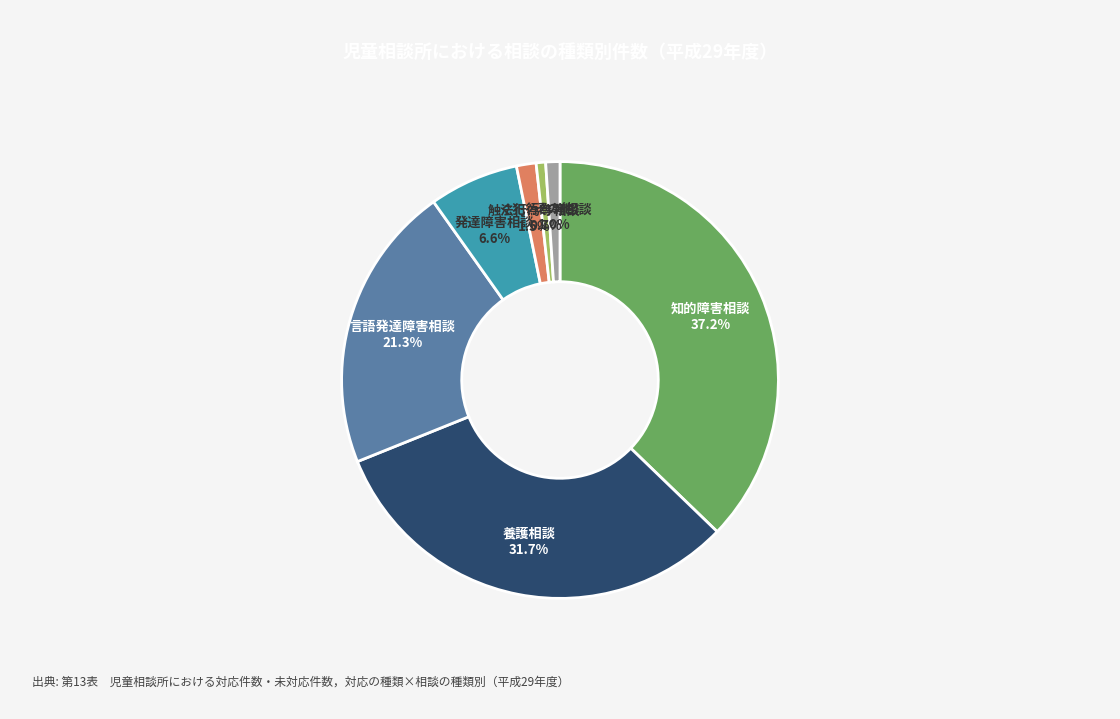

How many slices are in this pie chart?

7